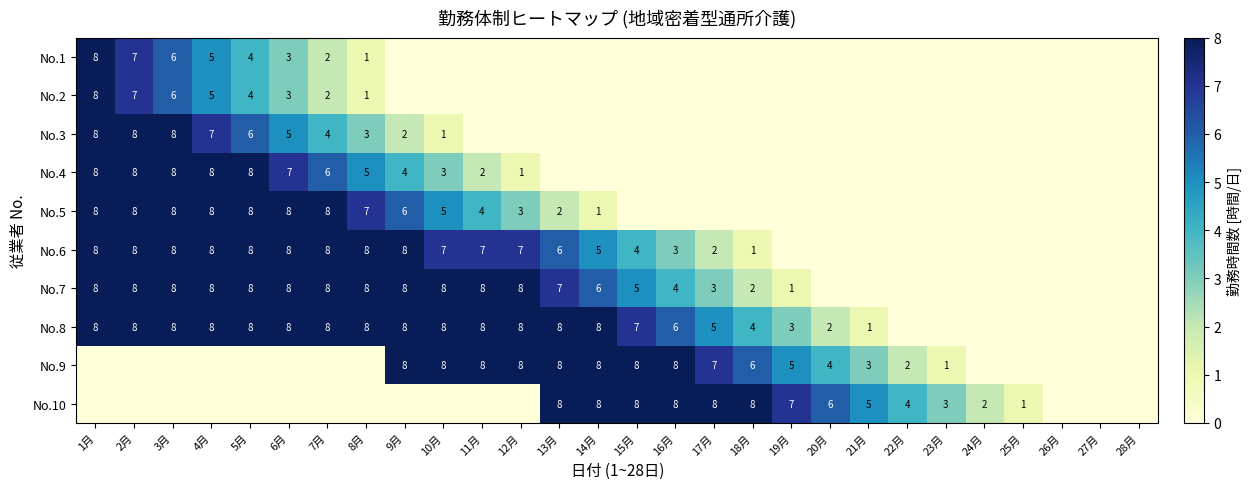

What is the total value across all series at 16月?

29